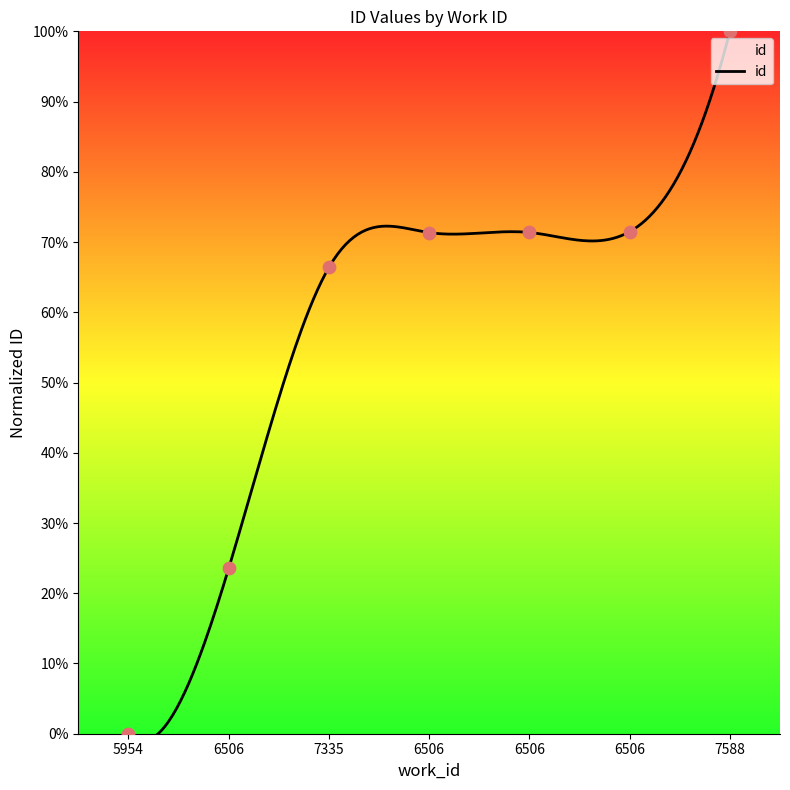

What is the change in value from 6506 to 7588?

+28.7